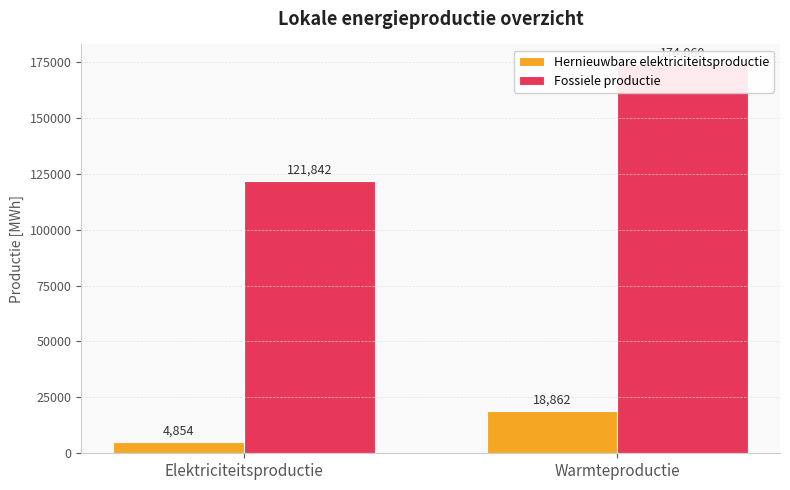

What is the lowest value of the Hernieuwbare elektriciteitsproductie series?

4853.9